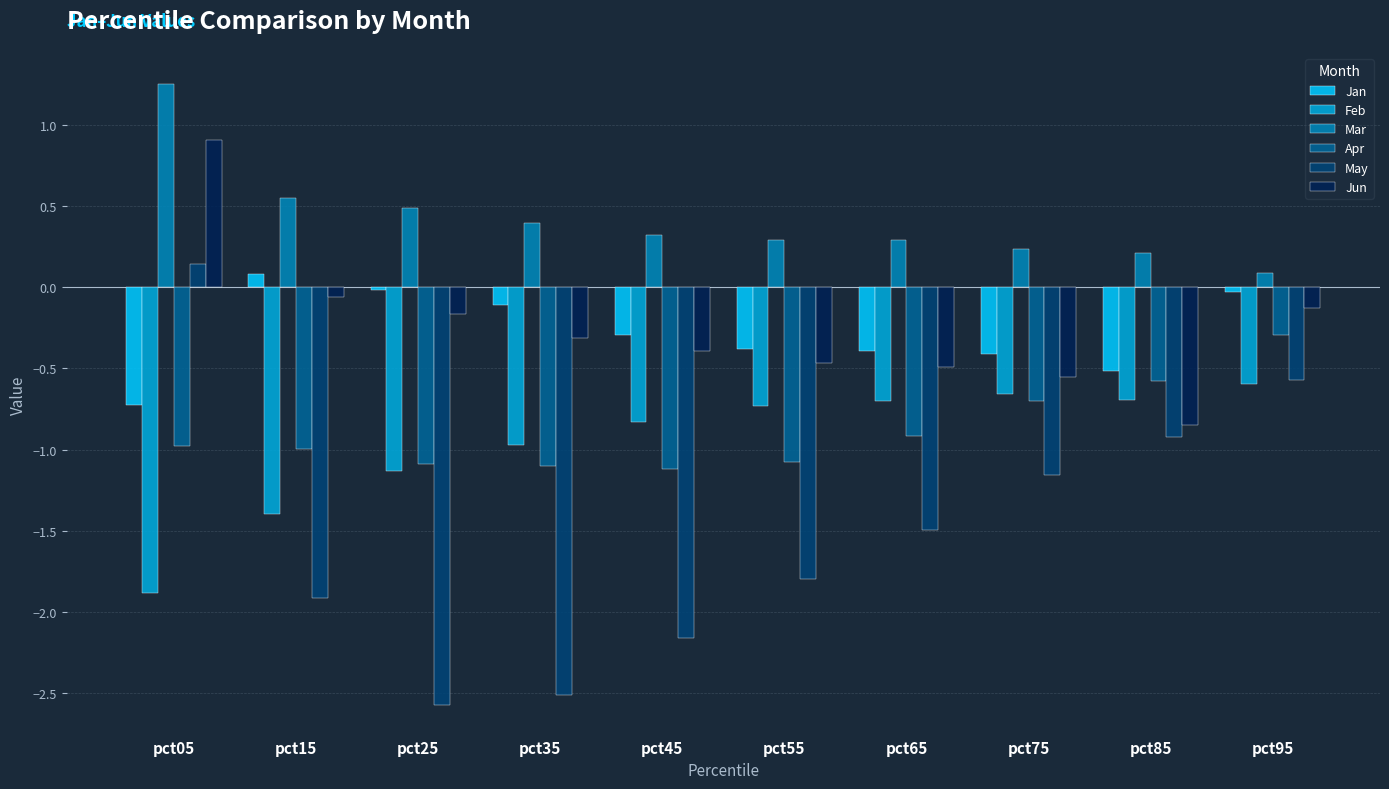

At which label does Mar reach its minimum?

pct95